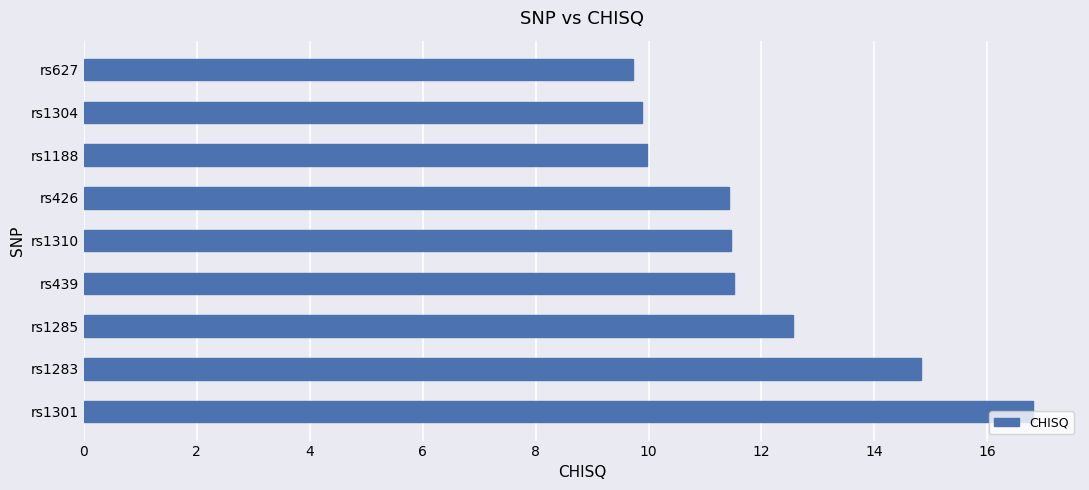

How many bars are there in total?

9